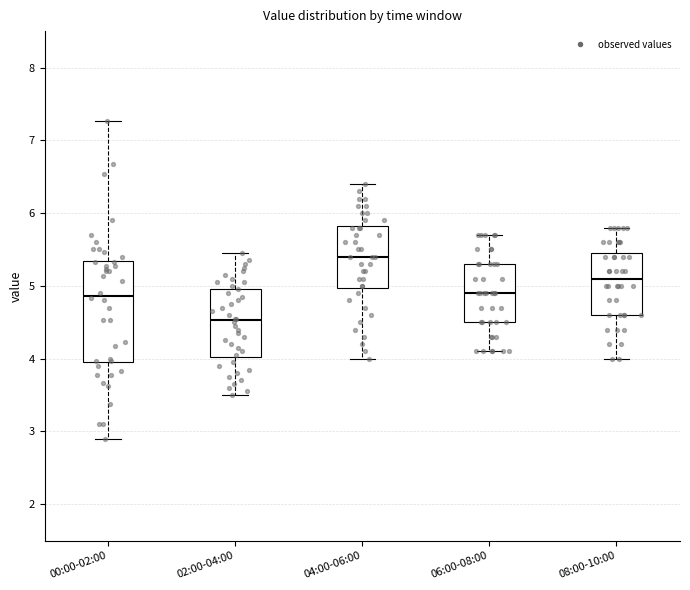

Where does the upper whisker of the box for 02:00-04:00 end on the y-axis? The values are not printed on the chart, so give them approximately, as read against the axis.

5.5